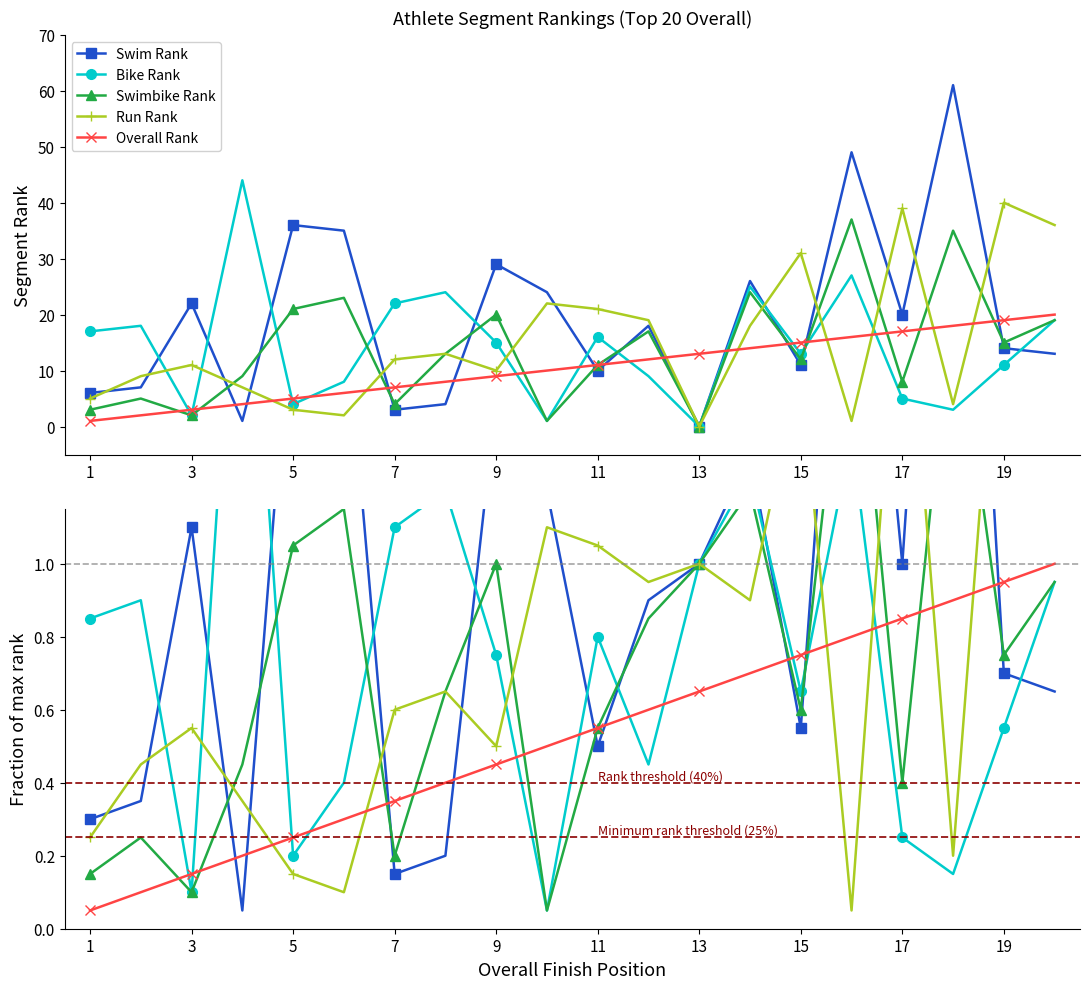

At how many categories does at least one series exceed 1?

16